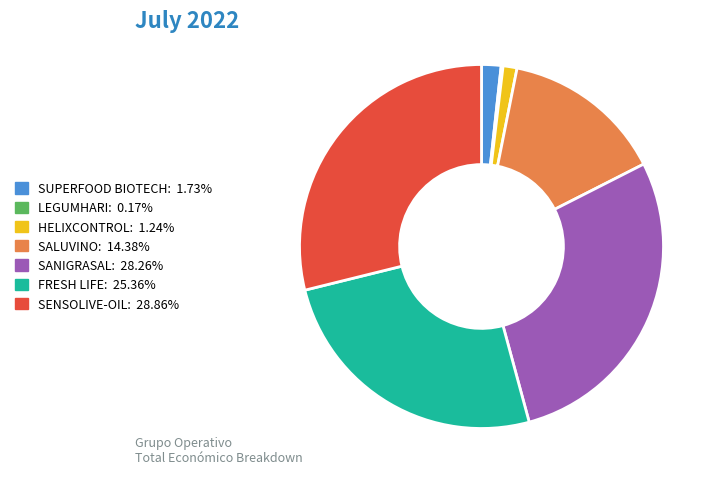

What is the largest slice in the pie chart?

SENSOLIVE-OIL